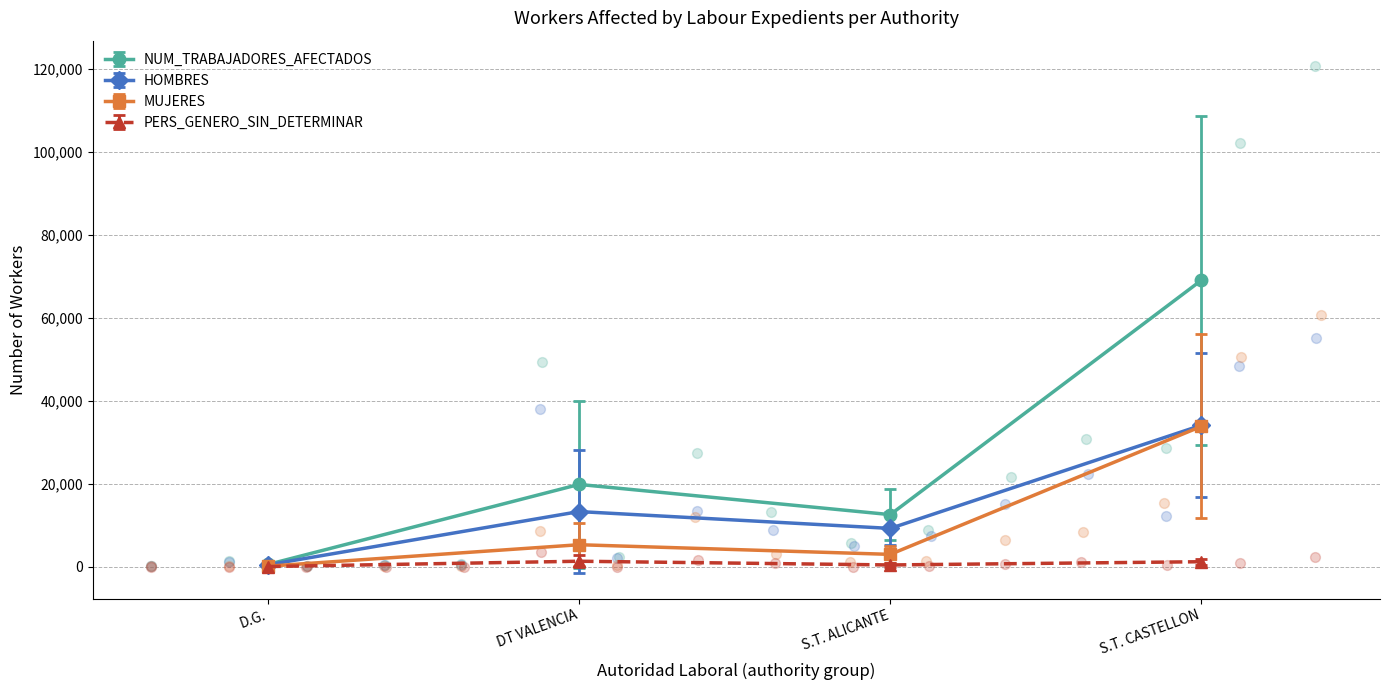

What is the maximum value for NUM_TRABAJADORES_AFECTADOS?

69068.5